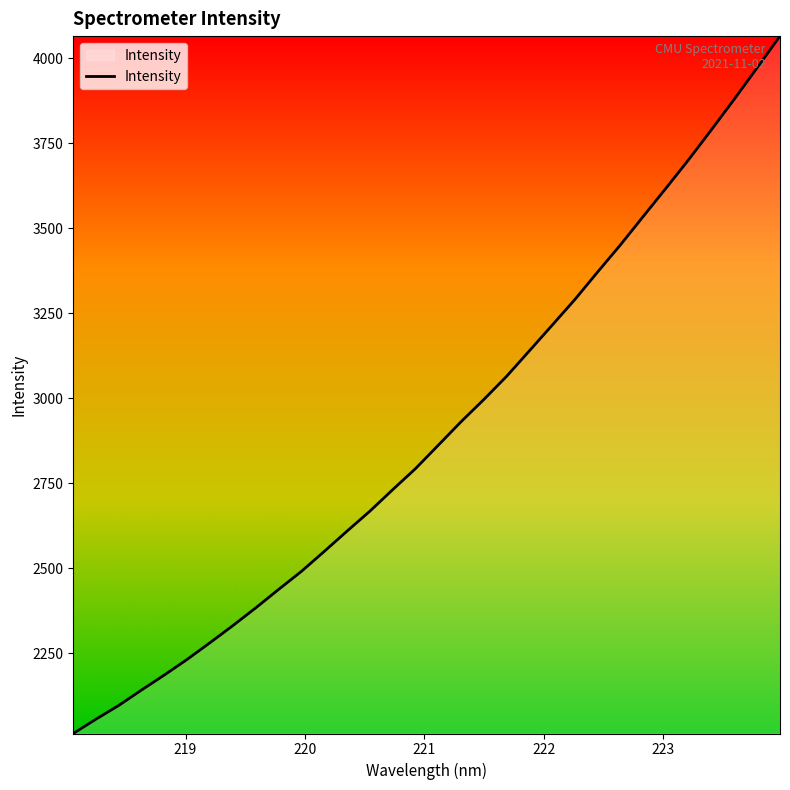

What is the difference between the maximum and minimum values?

2050.1